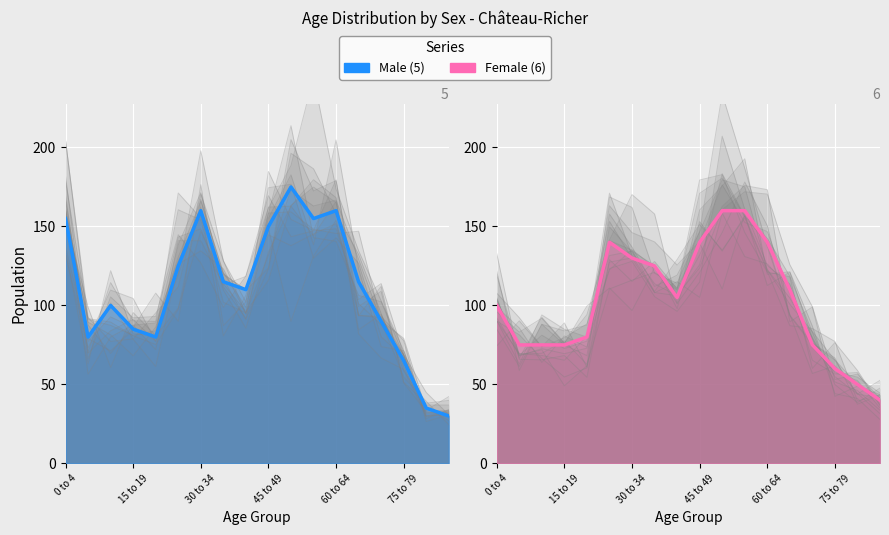

Rank the series by their average value, from highest to lowest.

Male, Female